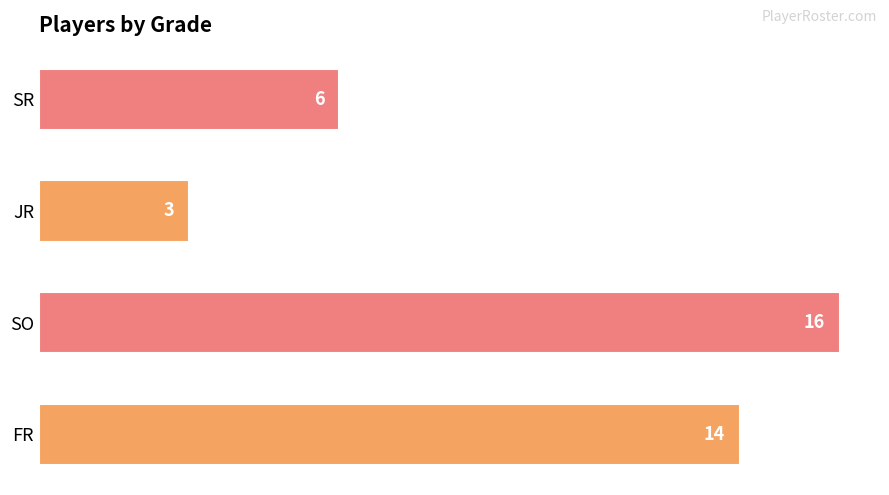

How many bars are there in total?

4